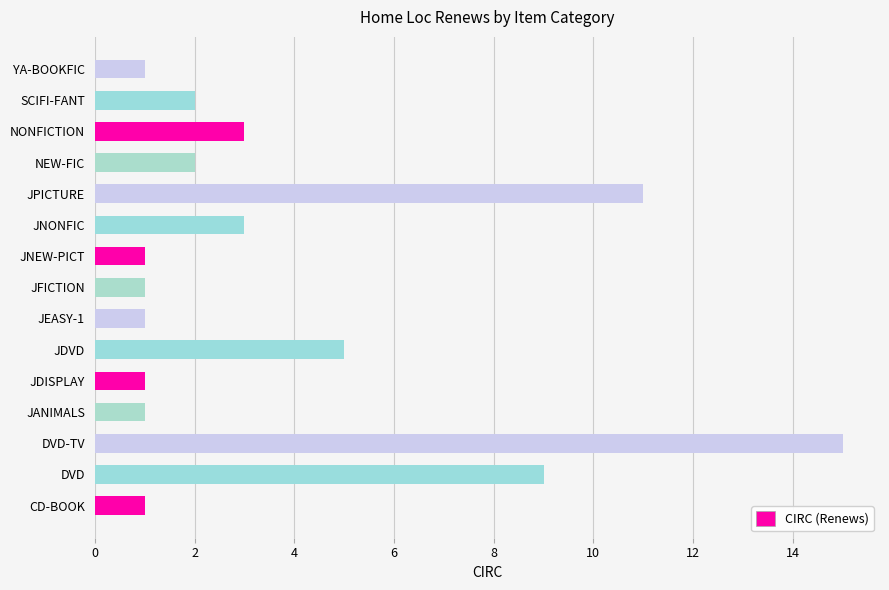

True or false: the data shows 13 at DVD.

False